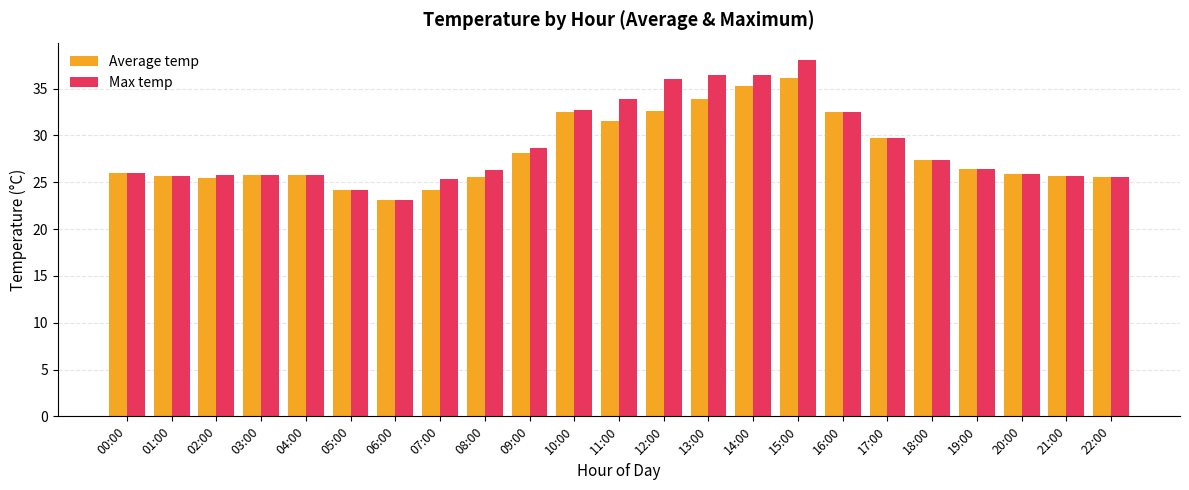

Read the Average temp value at 16:00.

32.5